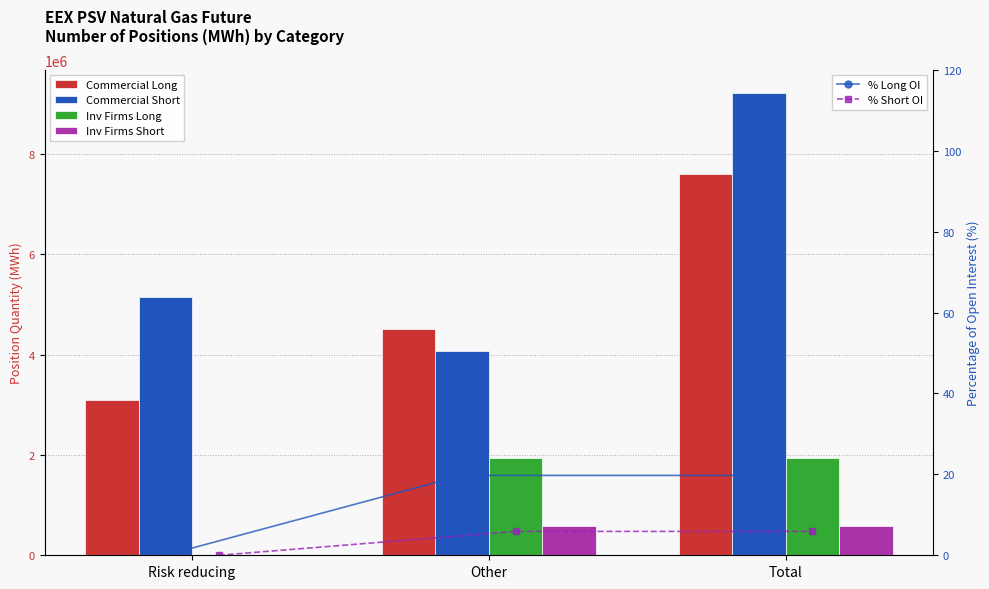

How many groups of bars are there?

3